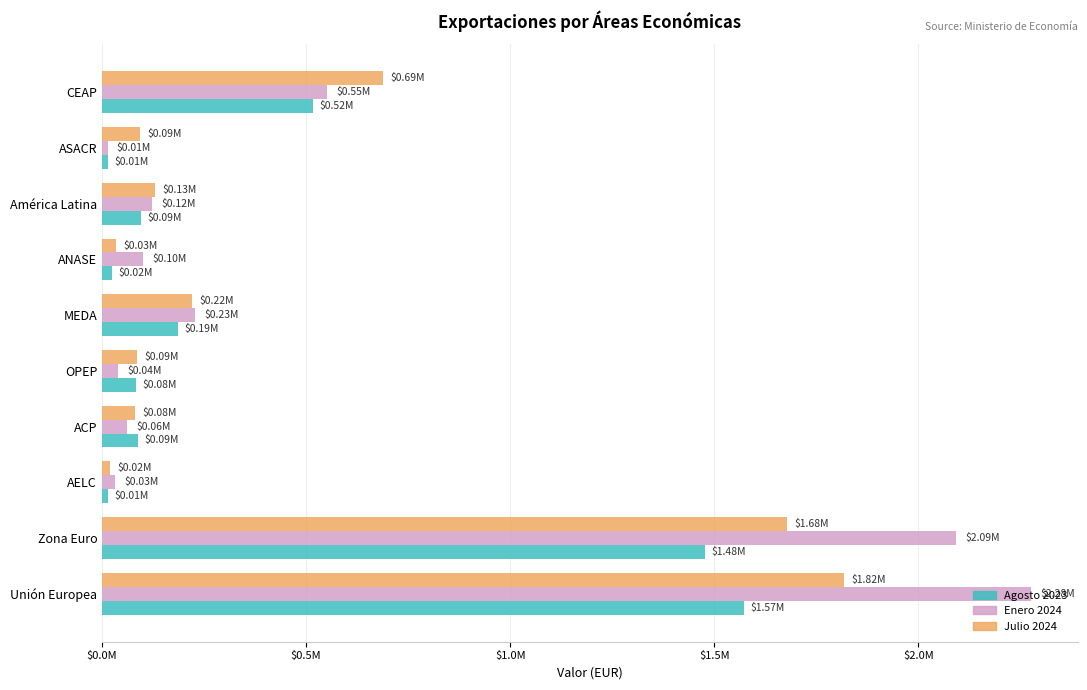

What are all the series names shown in the legend?

Agosto 2023, Enero 2024, Julio 2024